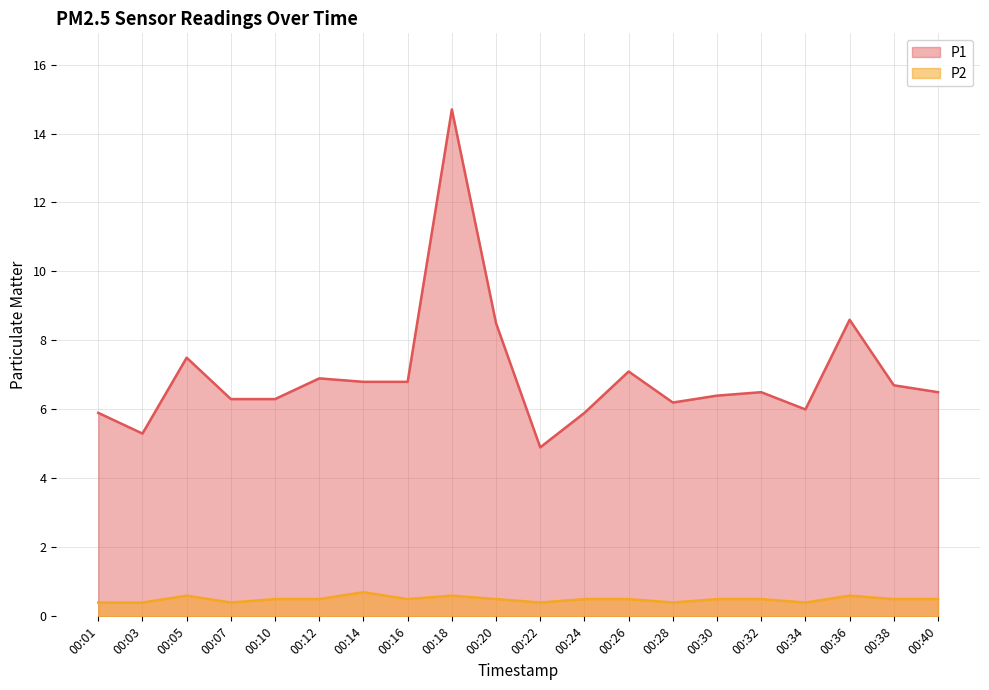

What is the sum of all P1 values?

139.8